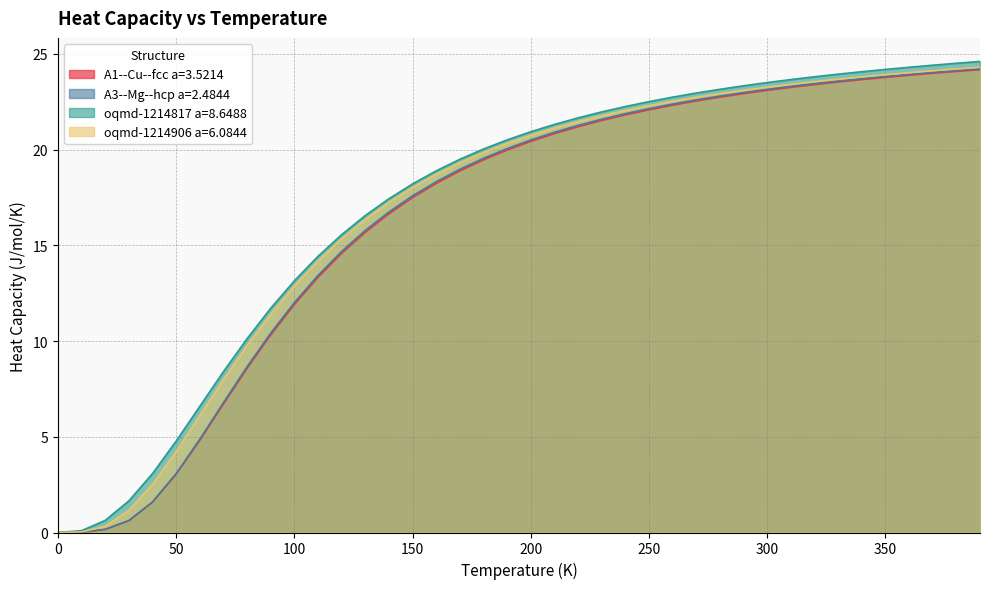

True or false: oqmd-1214906 a=6.0844 and A1--Cu--fcc a=3.5214 intersect in this chart.

False